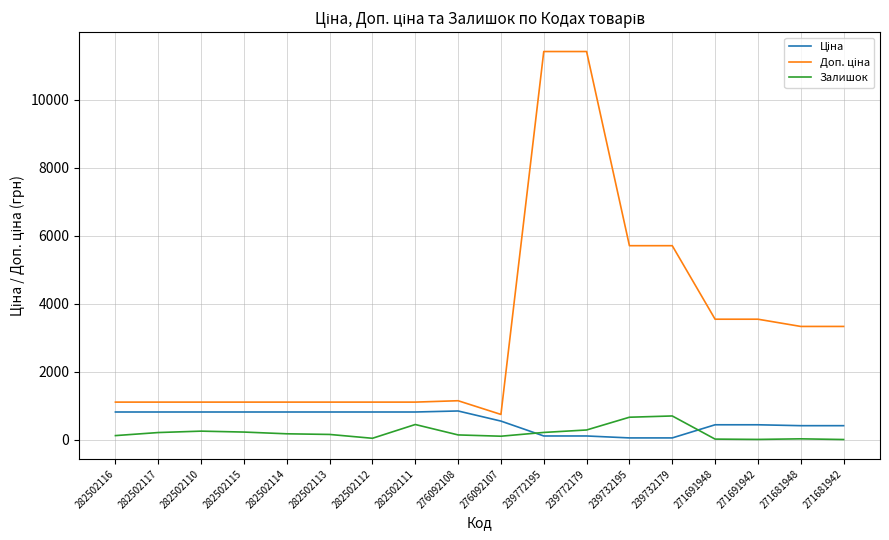

How many series are shown in this chart?

3